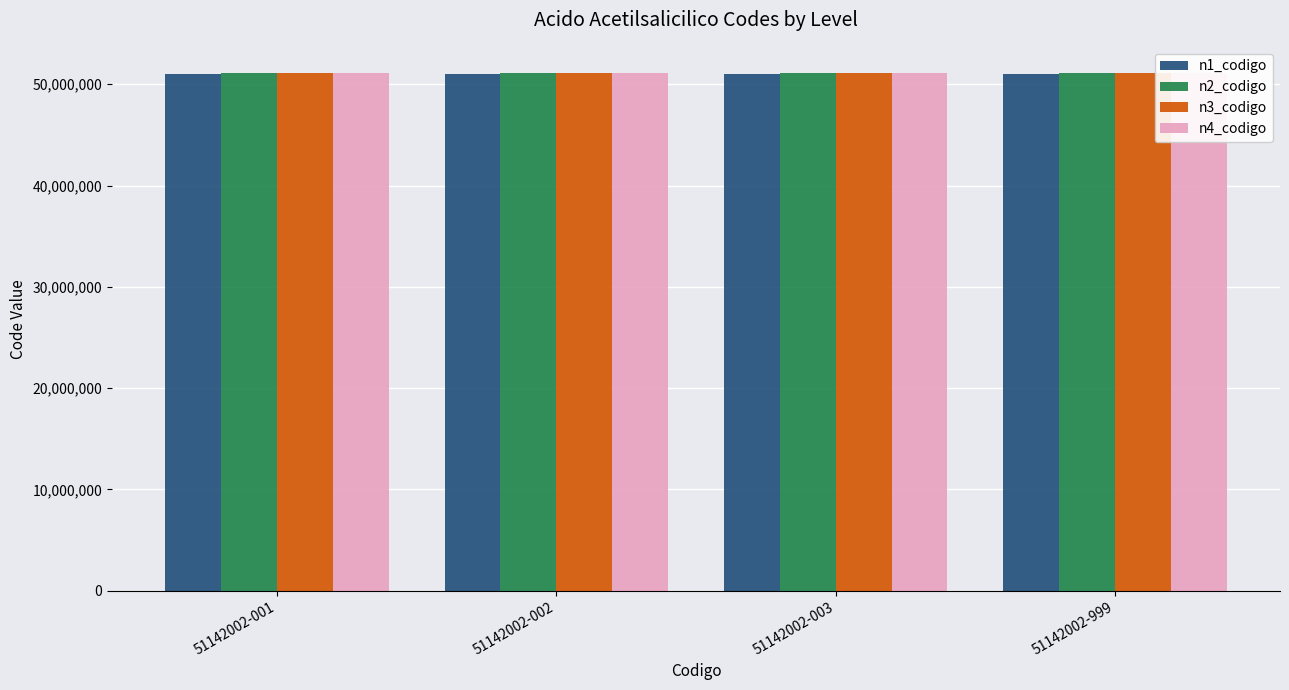

Which series has the largest total across all categories?

n4_codigo